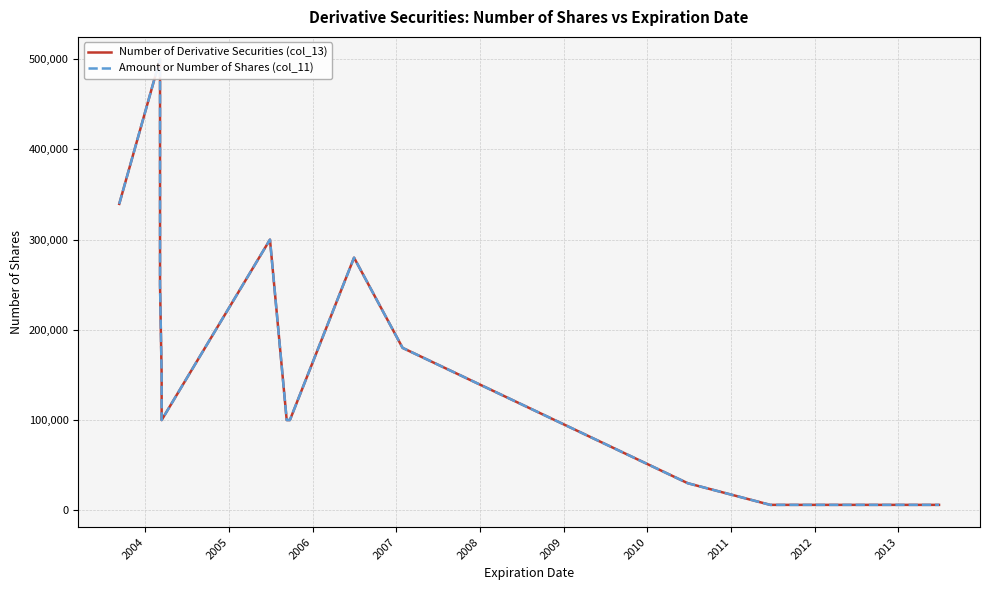

Which series has the widest spread of values?

Number of Derivative Securities (col_13)